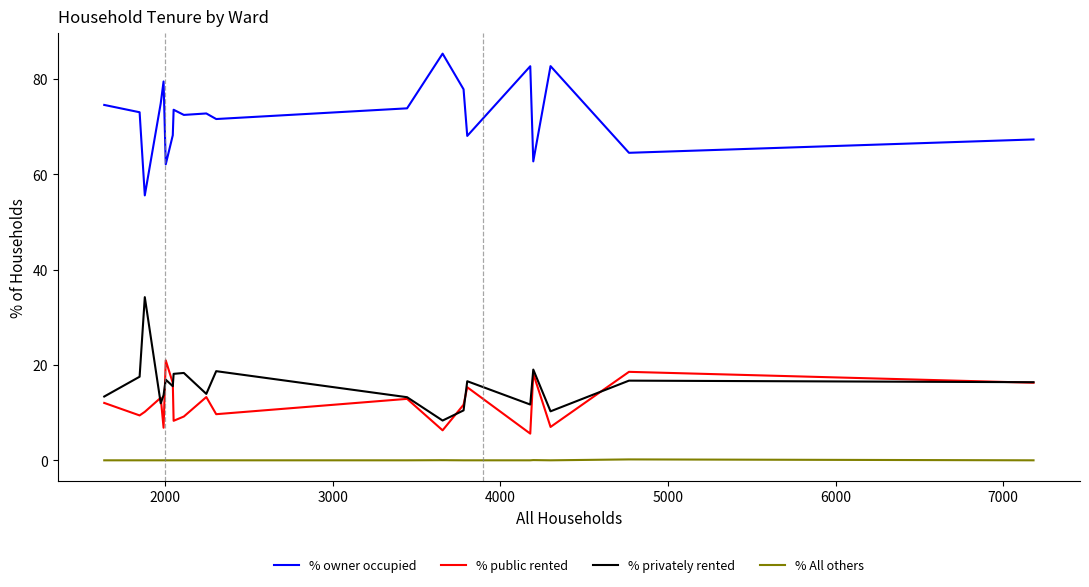

What is the difference between the maximum and second lowest values in the % All others series?

0.2